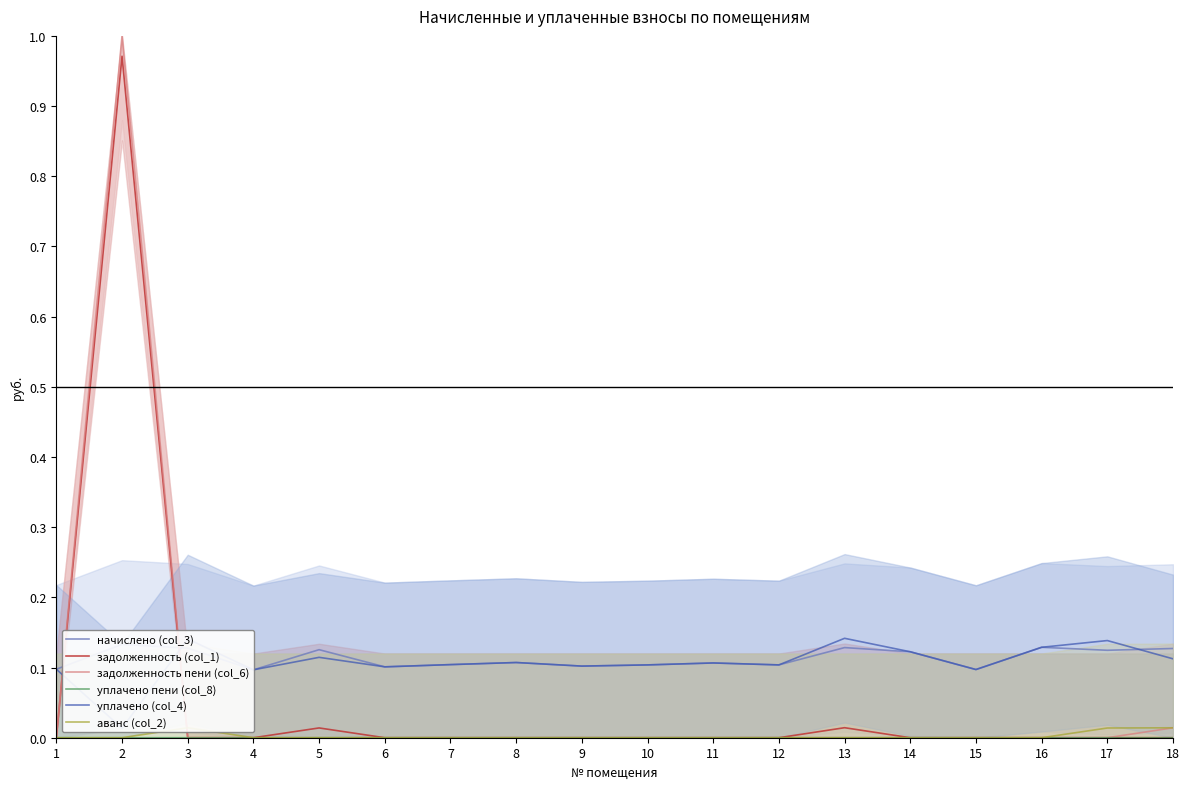

What is the maximum value shown in the chart?

1.0